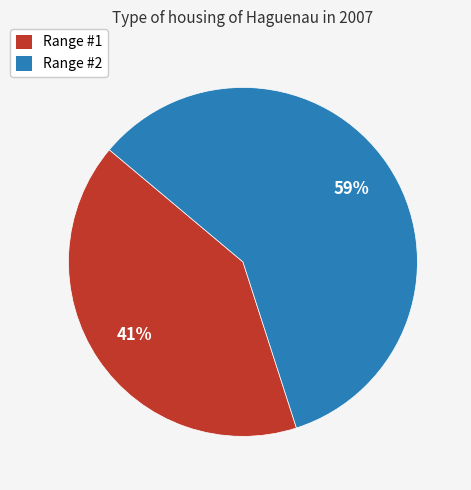

Is there any slice that represents more than half of the pie?

Yes